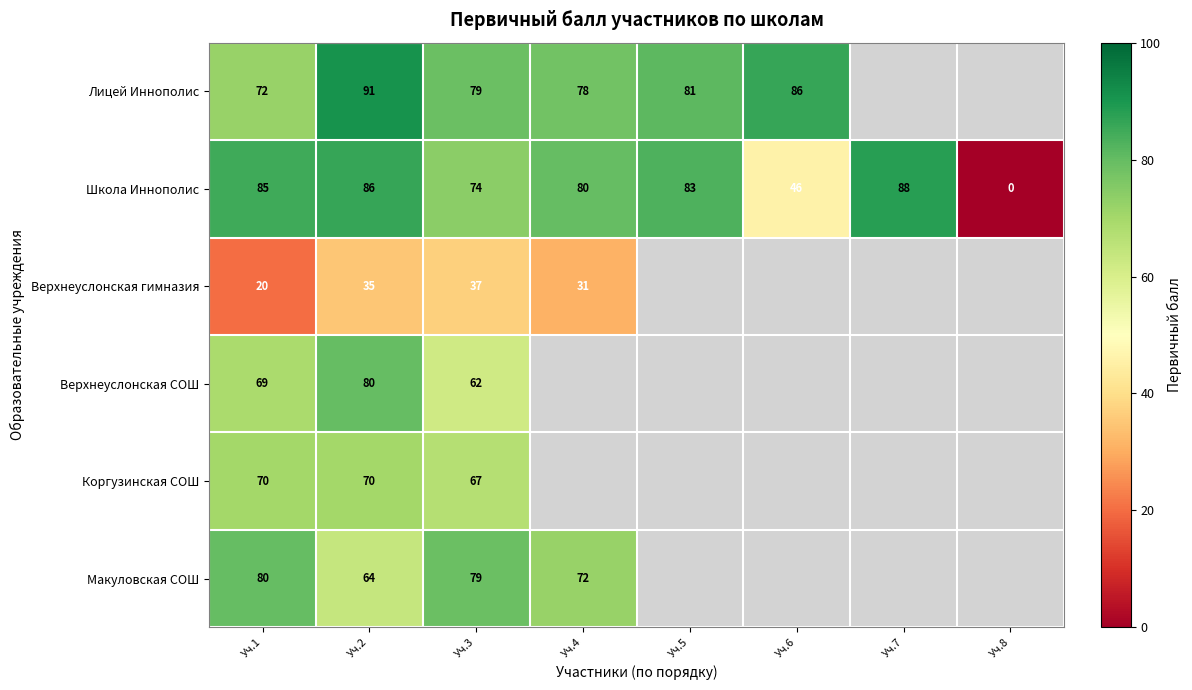

What is the difference between the highest and lowest values at Уч.1?

65